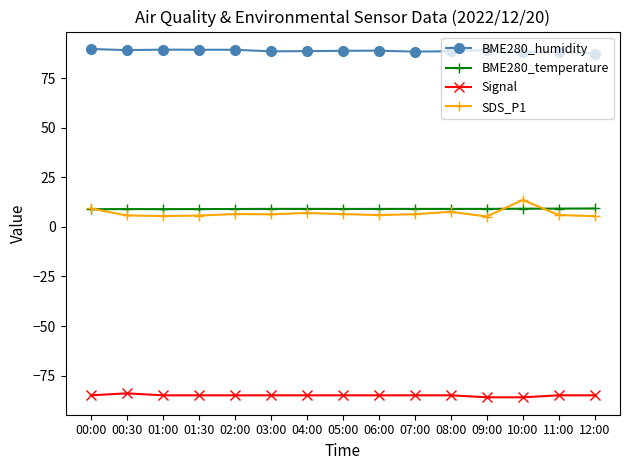

True or false: BME280_humidity and Signal cross at least once.

False